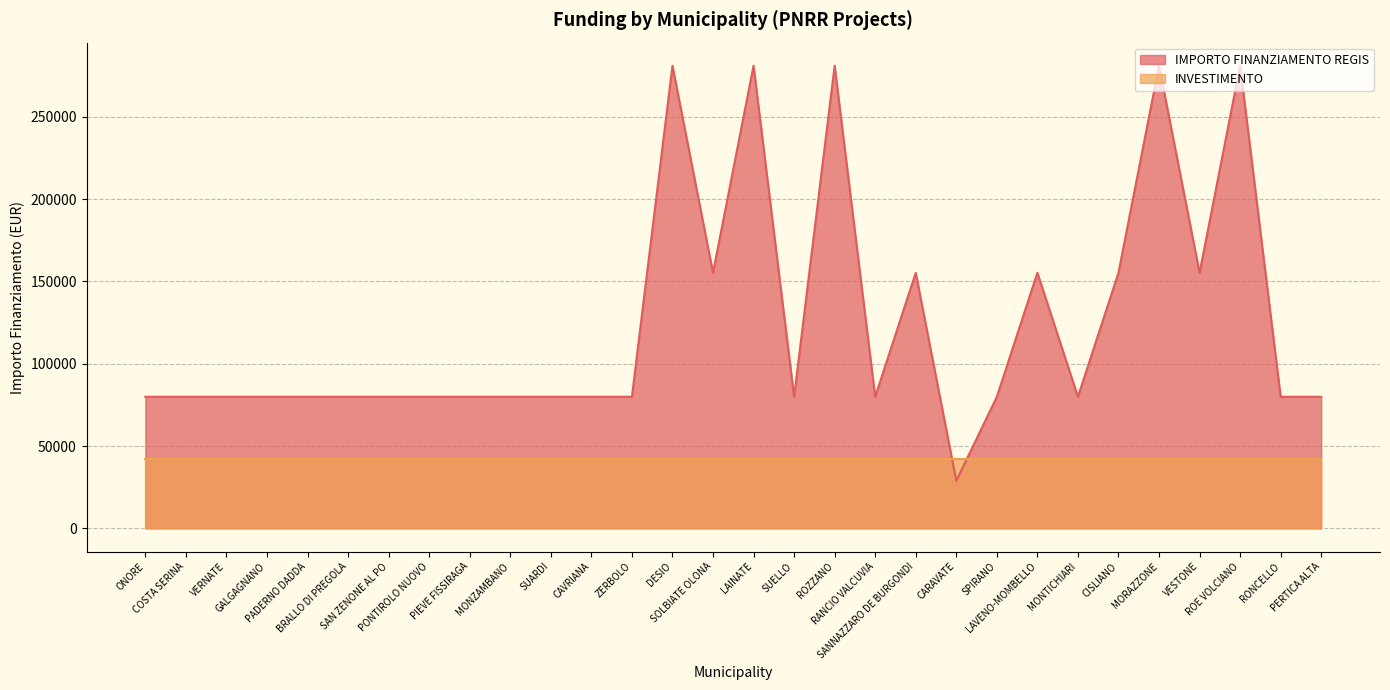

Reading left to right, what are all the values shown in this chart?

79922	79922	79922	79922	79922	79922	79922	79922	79922	79922	79922	79922	79922	280932	155234	280932	79922	280932	79922	155234	28902	79922	155234	79922	155234	280932	155234	280932	79922	79922